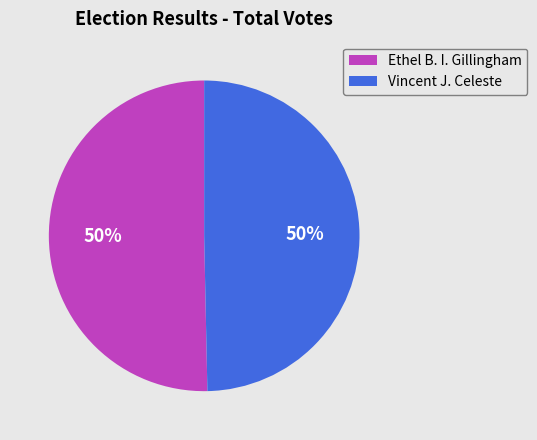

To the nearest percent, what is the average slice percentage?

50%